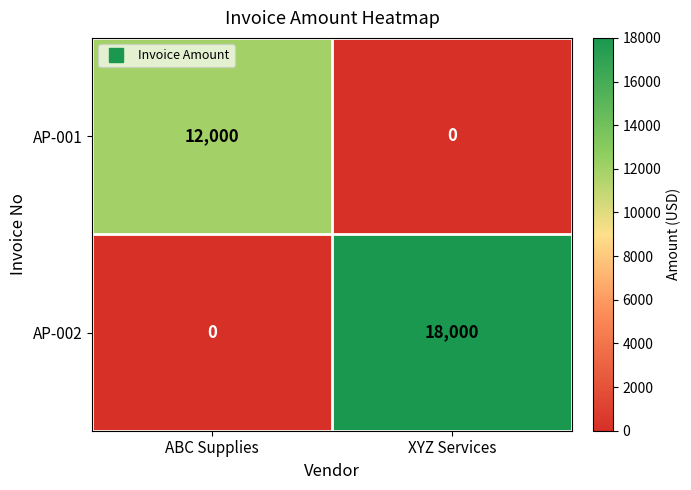

What is the maximum value for AP-001?

12000